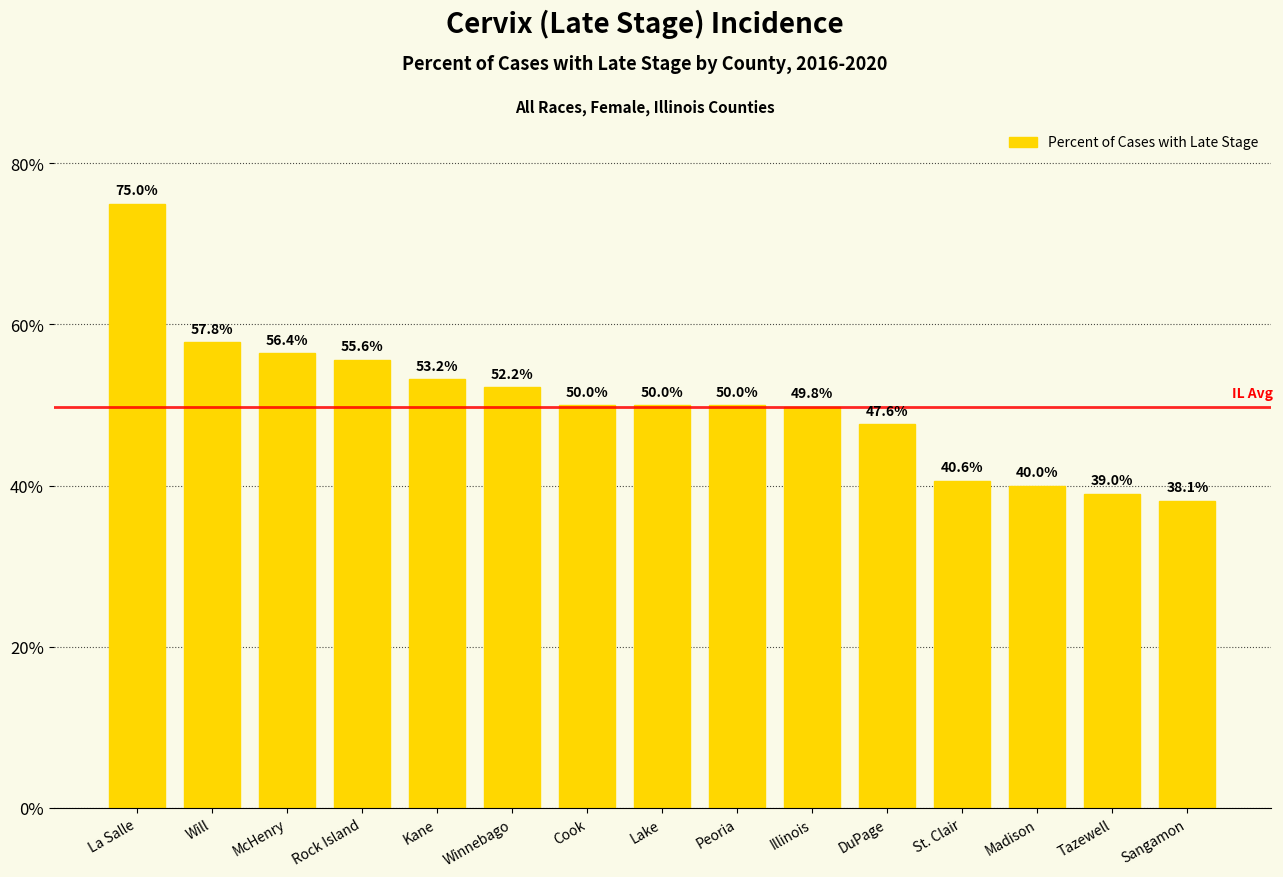

Which has a higher value, Cook or Kane?

Kane